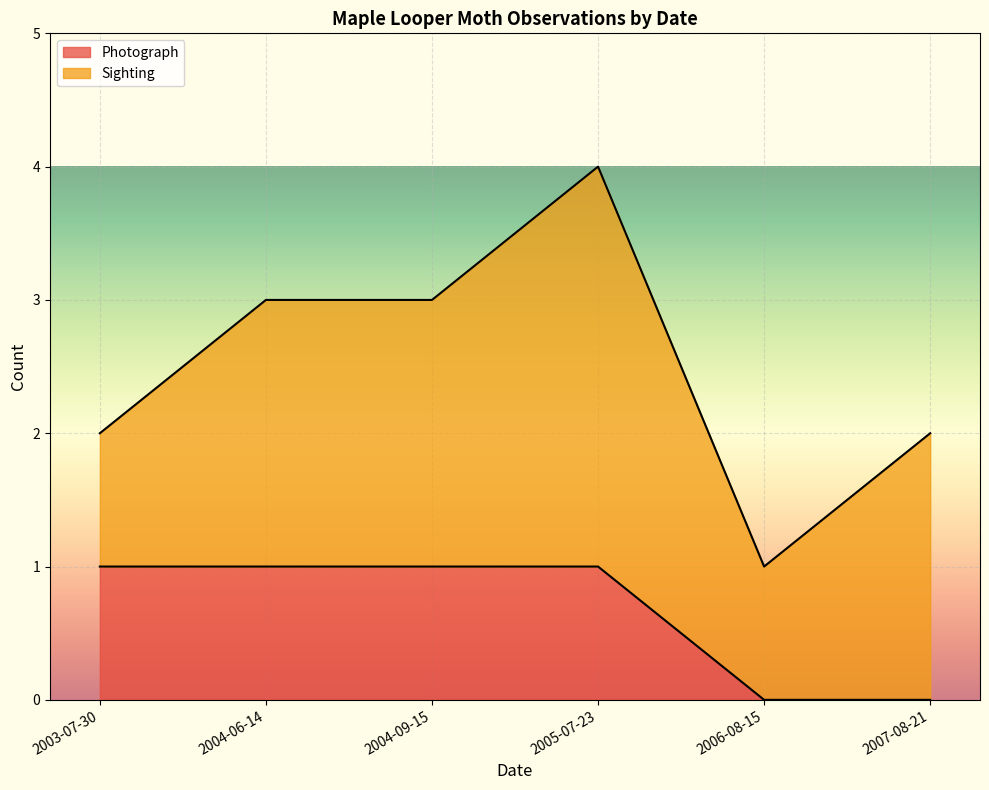

The value of Photograph at 2006-08-15 is 0. True or false?

True